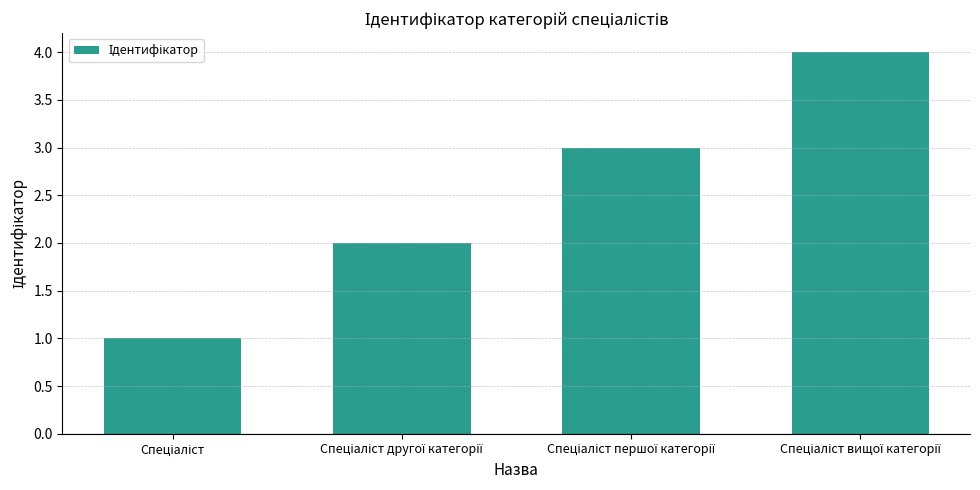

What is the sum of all values?

10